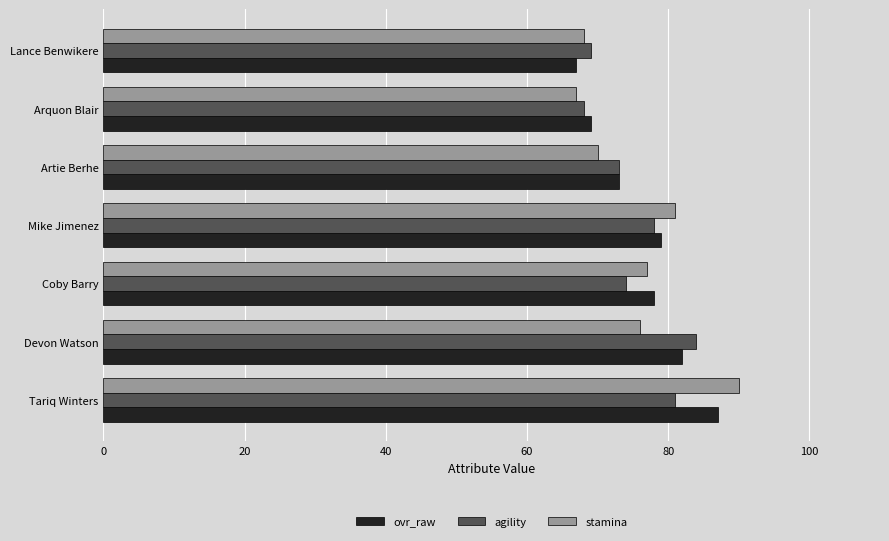

What is the smallest value displayed?

67